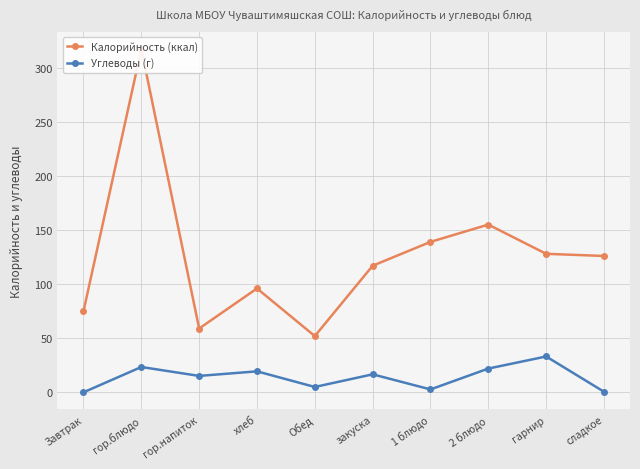

What is the smallest value displayed?

0.1